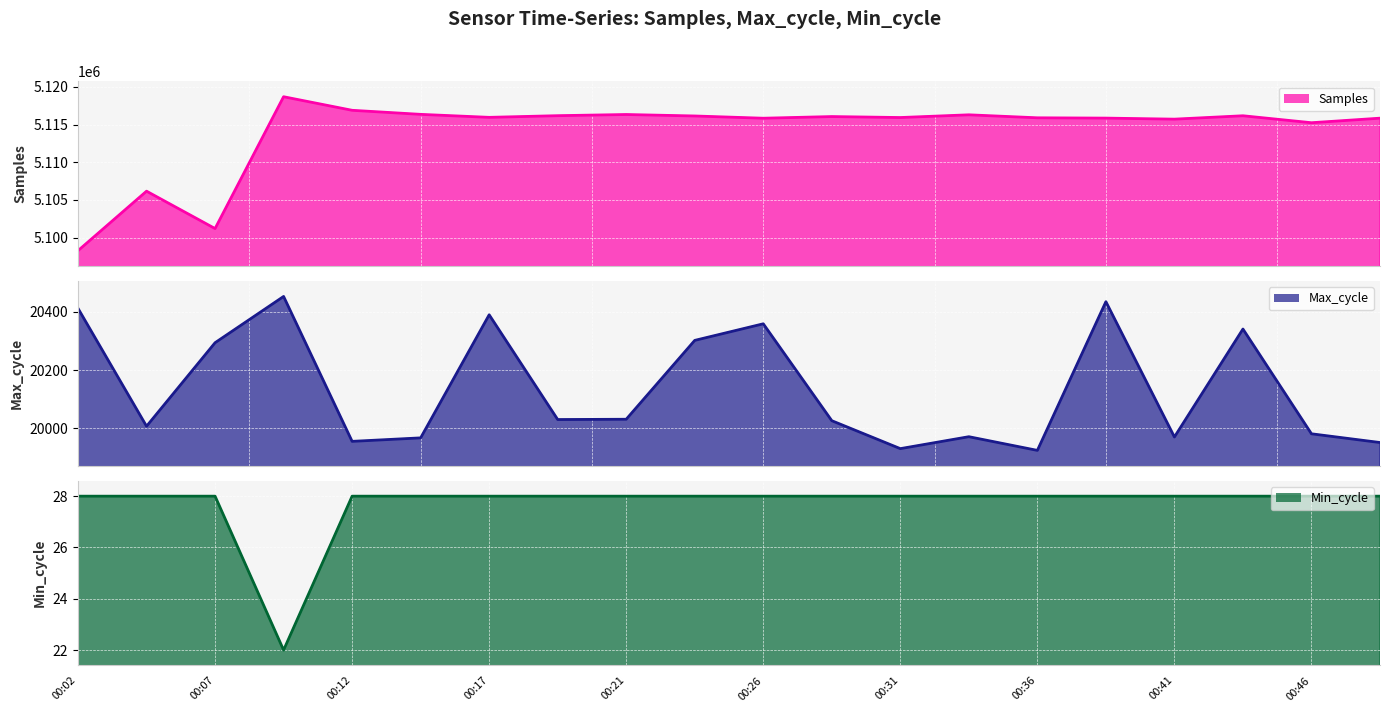

Rank the series by their maximum value, from highest to lowest.

Samples line, Max_cycle line, Min_cycle line